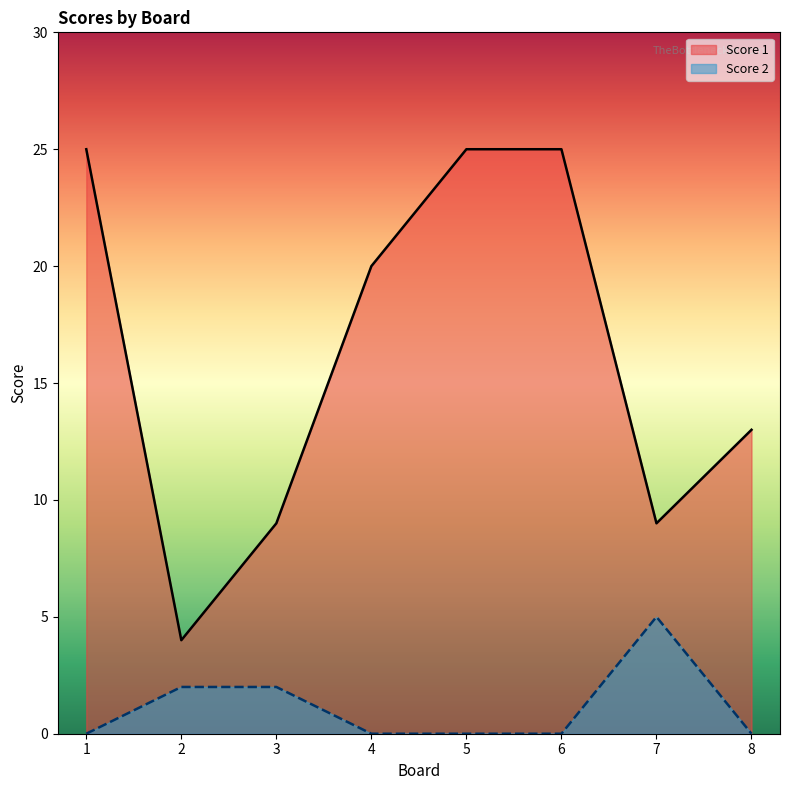

Which category has the lowest value across all series?

1